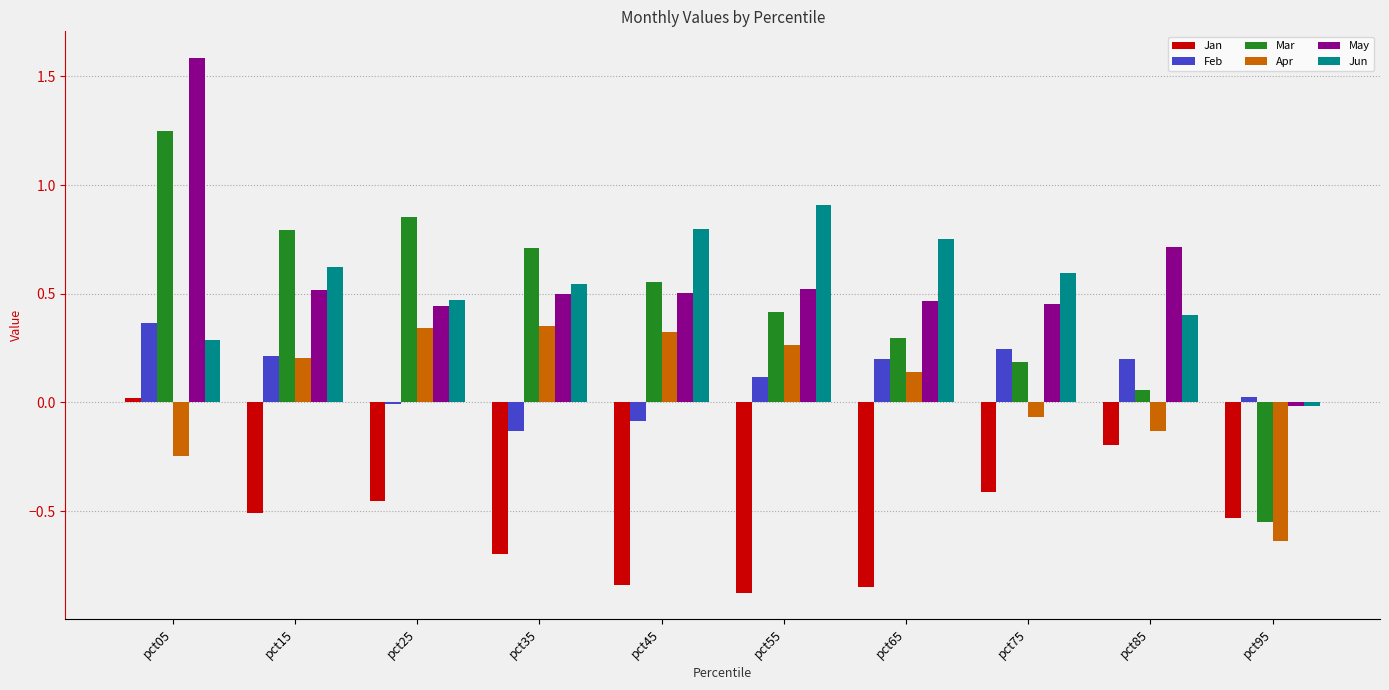

At which label does Apr first exceed 0?

pct15